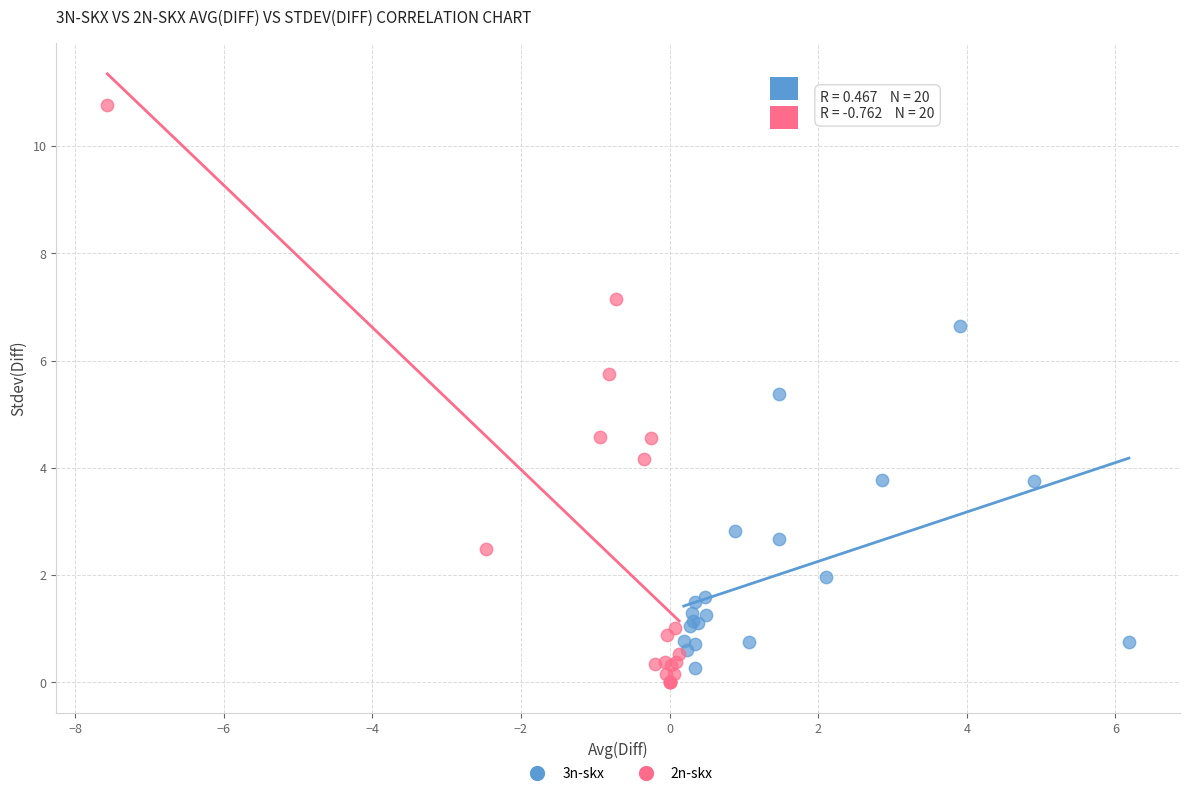

Which series contains the highest Y value?

2n-skx